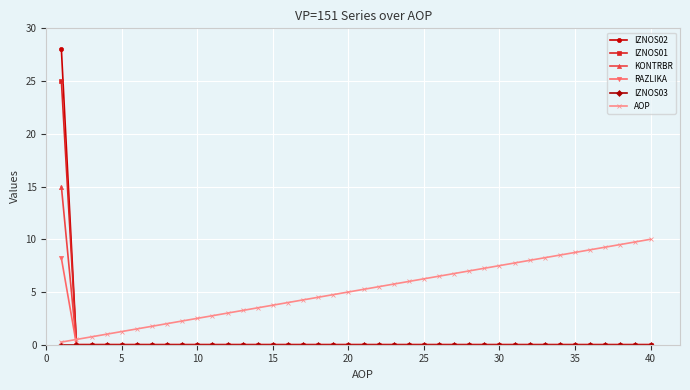

What is the sum of all RAZLIKA values?

8.2